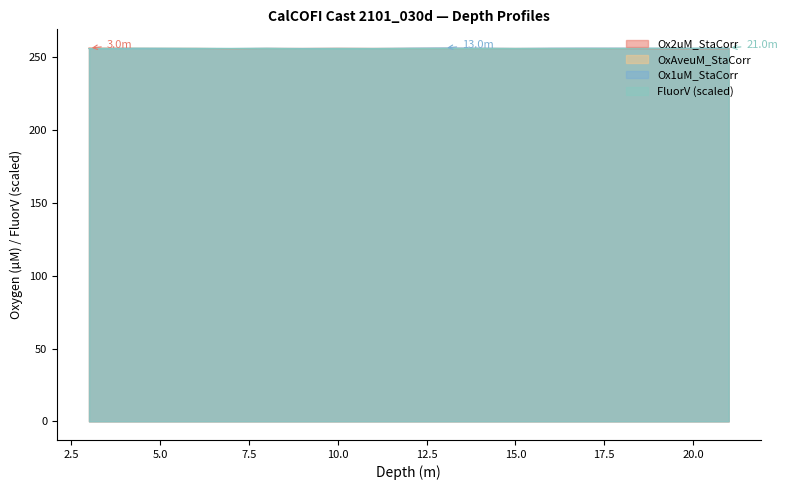

True or false: OxAveuM_StaCorr and FluorV cross at least once.

True